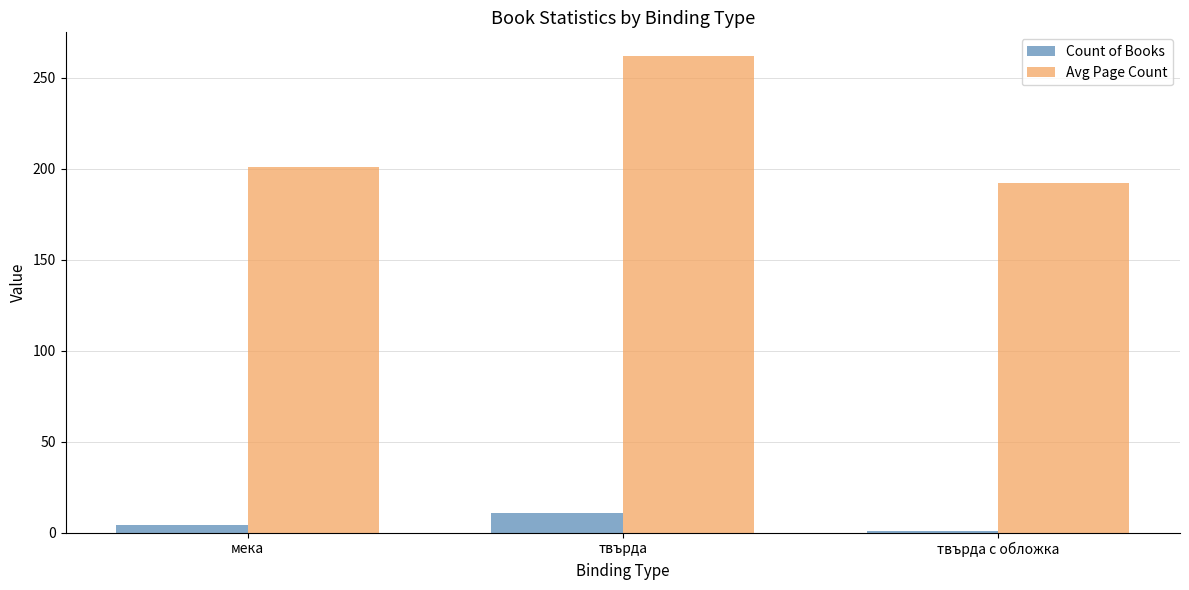

Which series has the largest total across all categories?

Avg Page Count